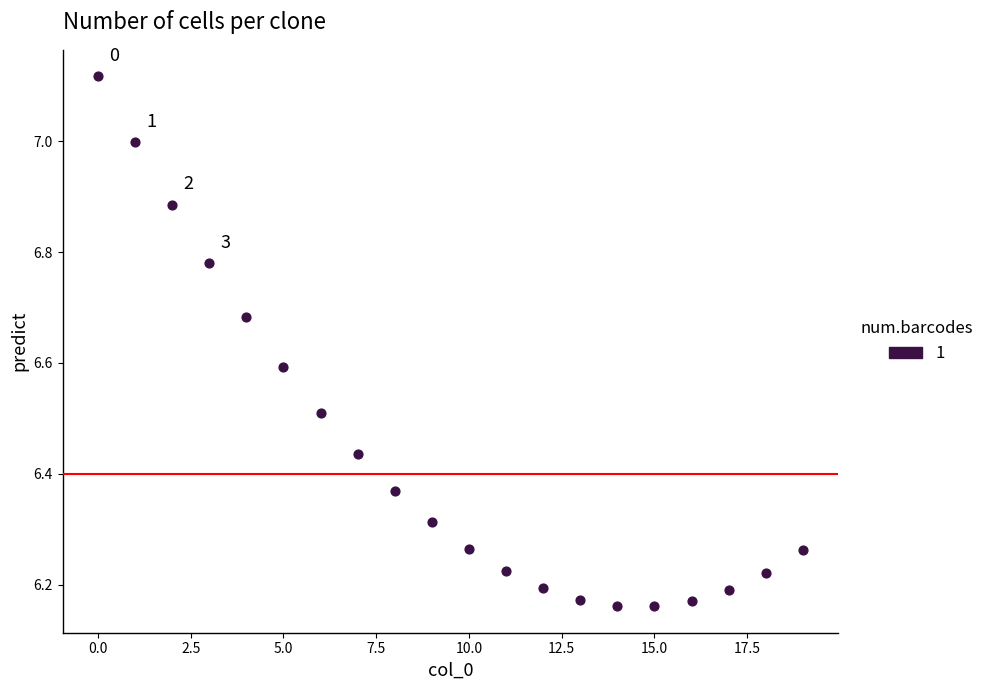

What is the range of Y values (max minus min)?

1.0